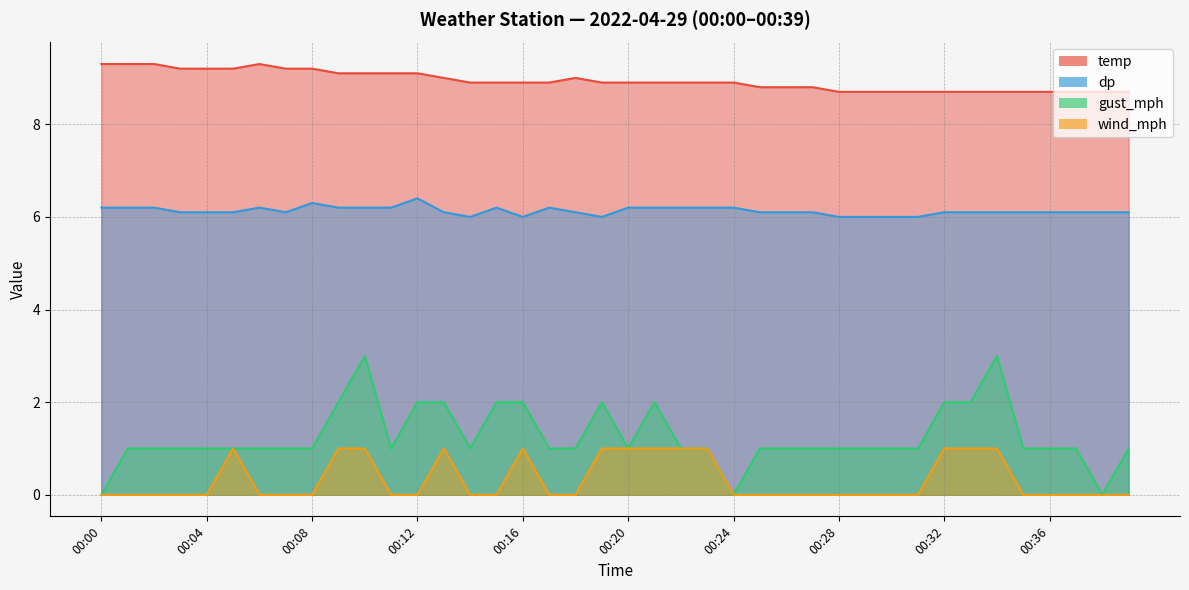

Reading left to right, transcribe all the data shown in this chart.

temp: 9.3	9.3	9.3	9.2	9.2	9.2	9.3	9.2	9.2	9.1	9.1	9.1	9.1	9.0	8.9	8.9	8.9	8.9	9.0	8.9	8.9	8.9	8.9	8.9	8.9	8.8	8.8	8.8	8.7	8.7	8.7	8.7	8.7	8.7	8.7	8.7	8.7	8.7	8.7	8.7
dp: 6.2	6.2	6.2	6.1	6.1	6.1	6.2	6.1	6.3	6.2	6.2	6.2	6.4	6.1	6.0	6.2	6.0	6.2	6.1	6.0	6.2	6.2	6.2	6.2	6.2	6.1	6.1	6.1	6.0	6.0	6.0	6.0	6.1	6.1	6.1	6.1	6.1	6.1	6.1	6.1
gust_mph: 0.0	1.0	1.0	1.0	1.0	1.0	1.0	1.0	1.0	2.0	3.0	1.0	2.0	2.0	1.0	2.0	2.0	1.0	1.0	2.0	1.0	2.0	1.0	1.0	0.0	1.0	1.0	1.0	1.0	1.0	1.0	1.0	2.0	2.0	3.0	1.0	1.0	1.0	0.0	1.0
wind_mph: 0.0	0.0	0.0	0.0	0.0	1.0	0.0	0.0	0.0	1.0	1.0	0.0	0.0	1.0	0.0	0.0	1.0	0.0	0.0	1.0	1.0	1.0	1.0	1.0	0.0	0.0	0.0	0.0	0.0	0.0	0.0	0.0	1.0	1.0	1.0	0.0	0.0	0.0	0.0	0.0